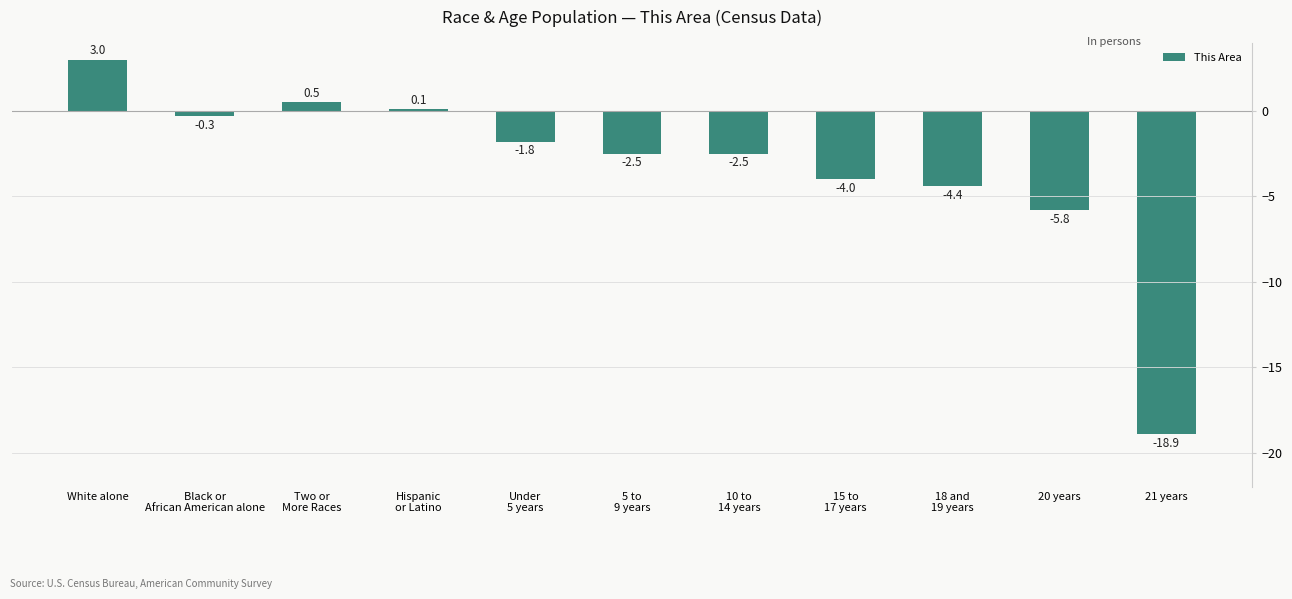

What is the sum of the values at 15 to
17 years and Black or
African American alone?

-4.3